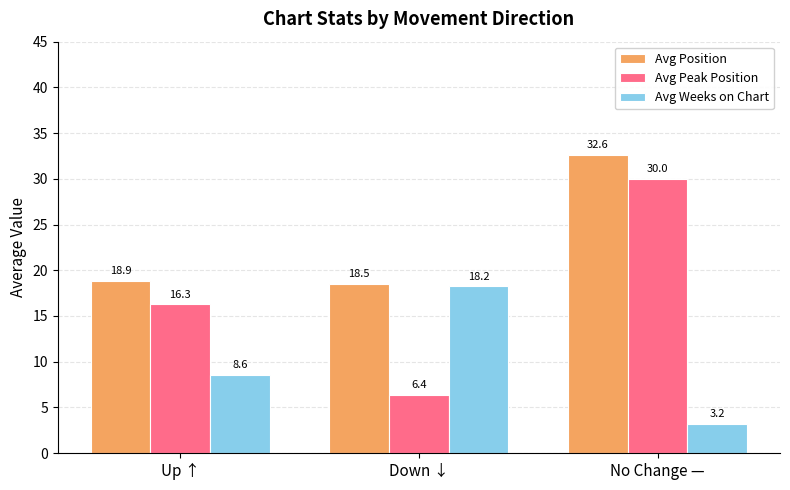

The value of Avg Peak Position at Down ↓ is 6.4. True or false?

True